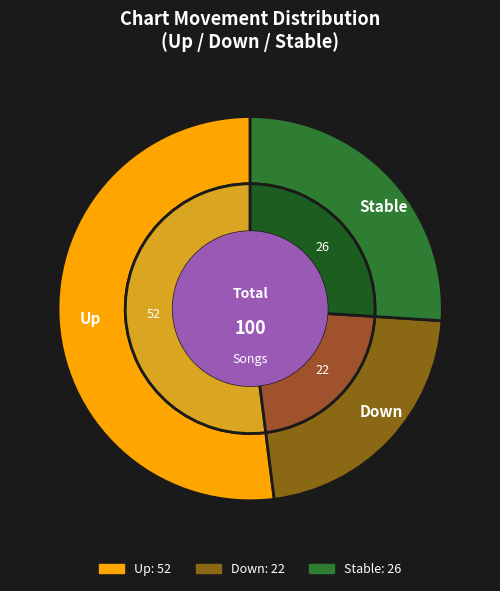

True or false: up accounts for 64% of the total.

False